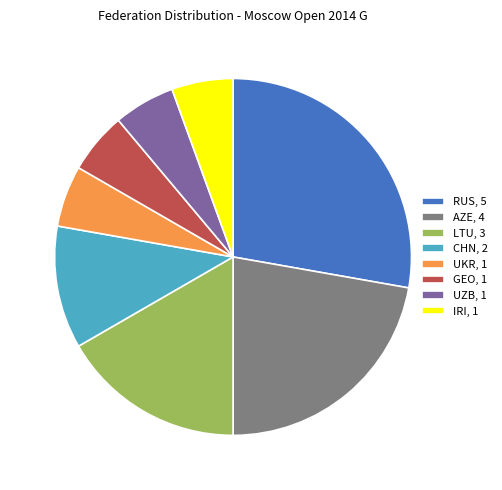

Approximately how many times larger is the value at UKR, 1 compared to CHN, 2?

0.5